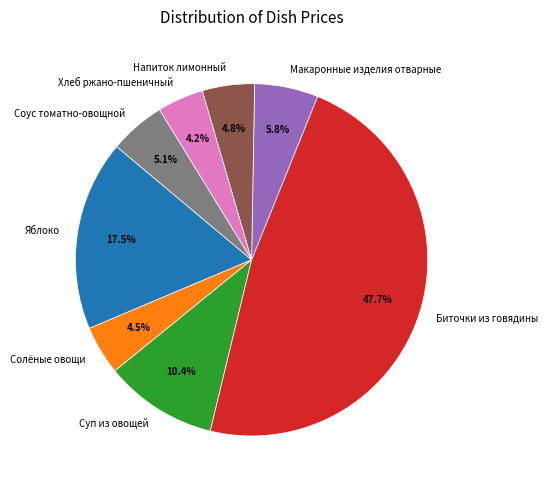

The Суп из овощей slice represents 19% of the pie. True or false?

False